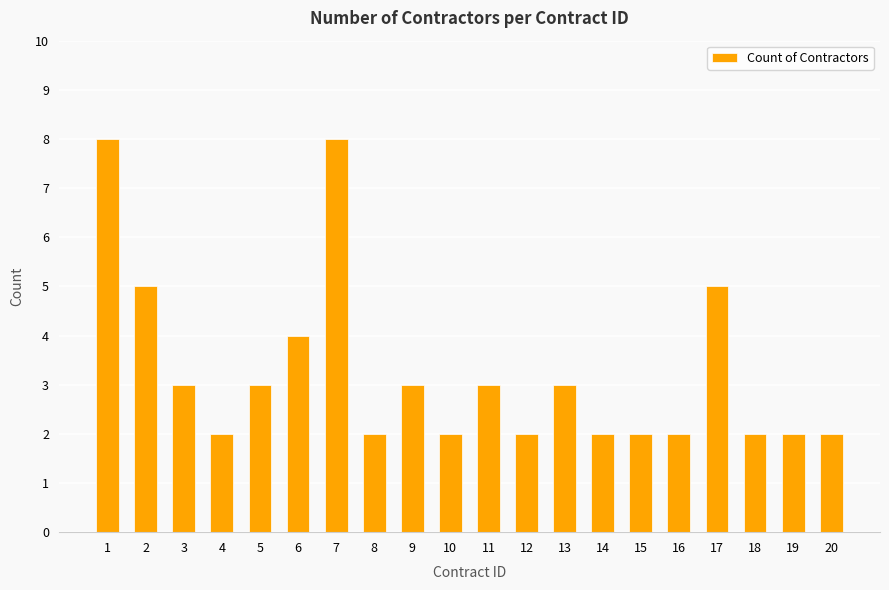

How many categories are shown in the chart?

20